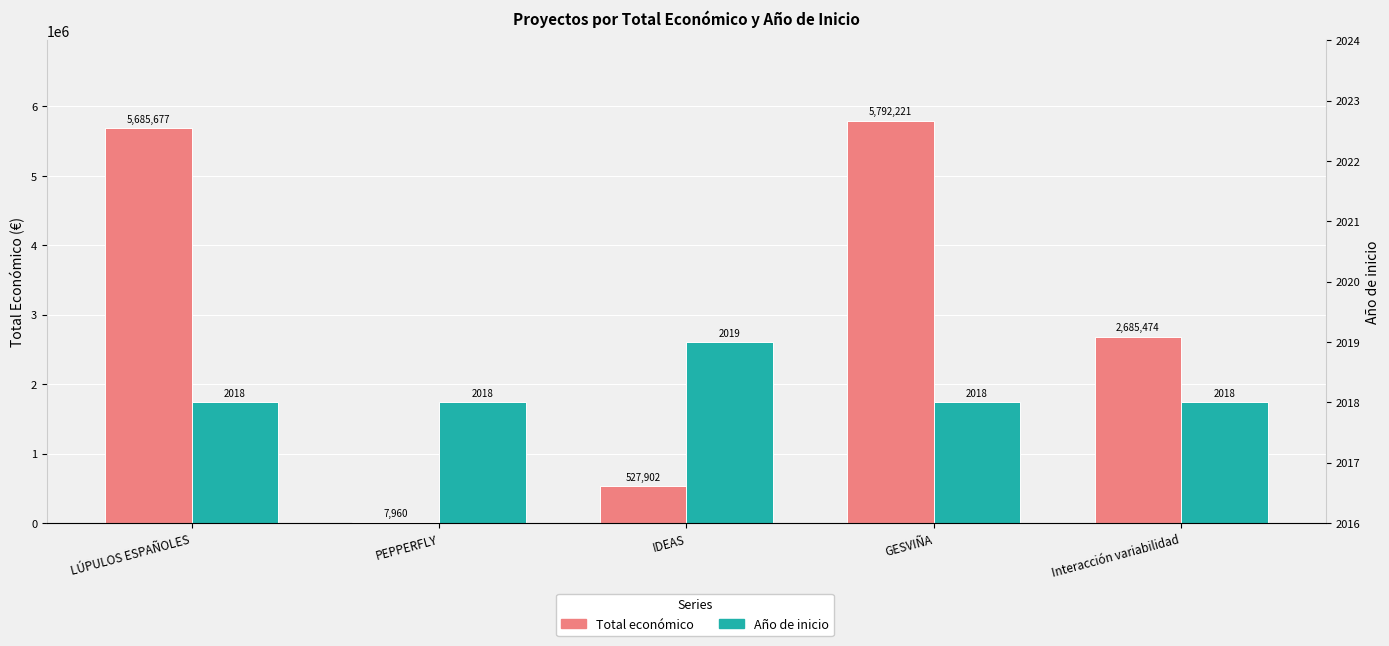

Which series has the largest total across all categories?

Total económico